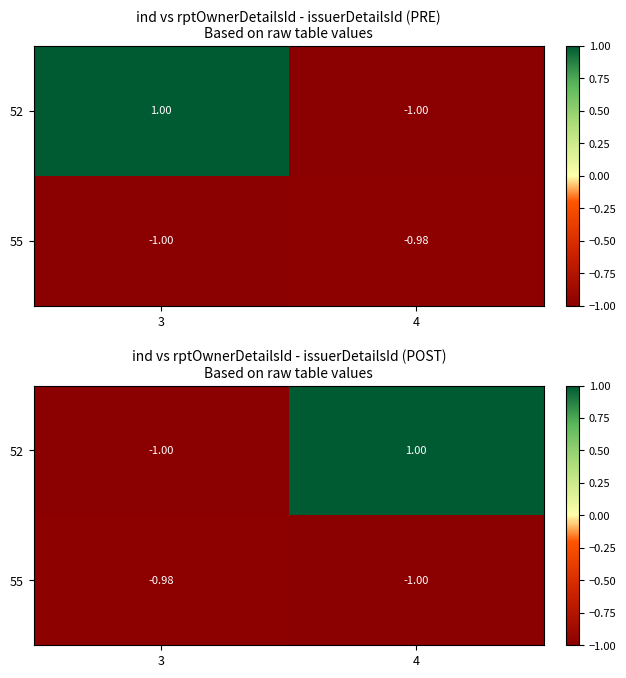

The value of 55 at 3 is -1.0. True or false?

True